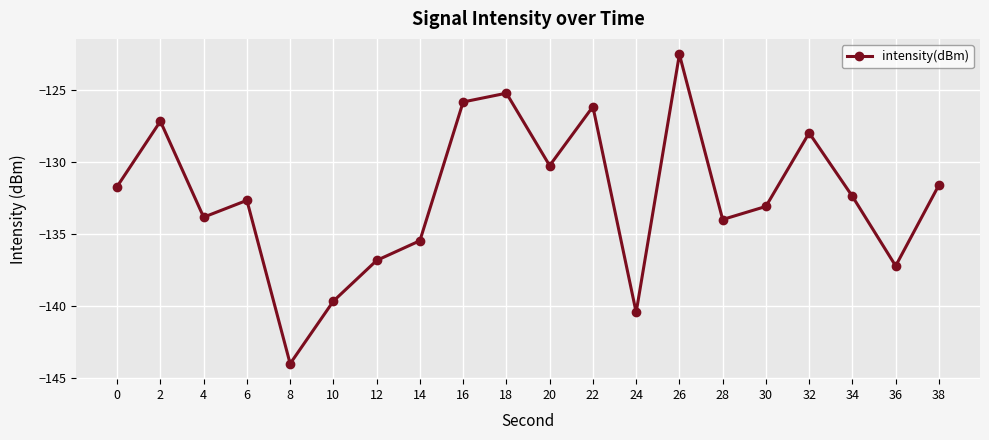

Where is the first local maximum?

2